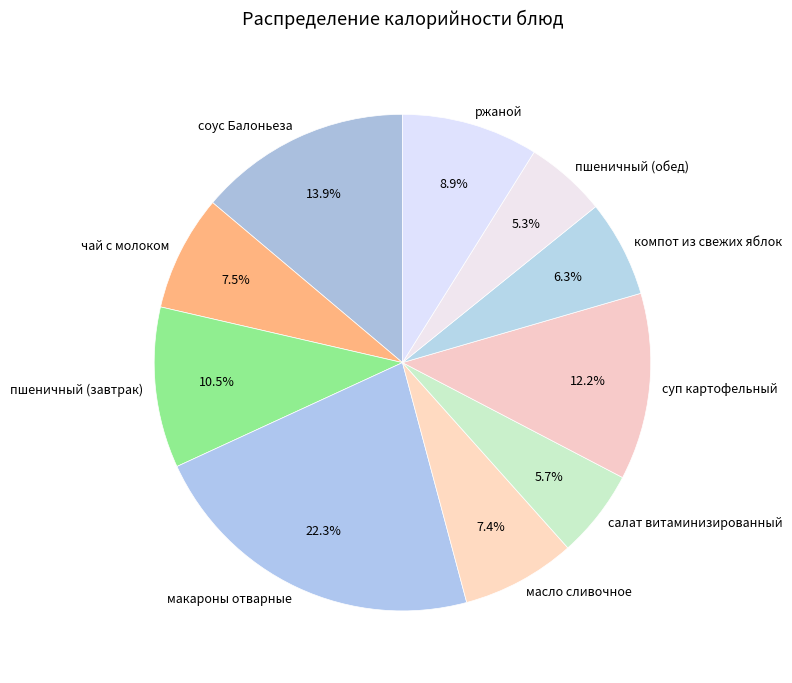

How many segments does this pie chart have?

10